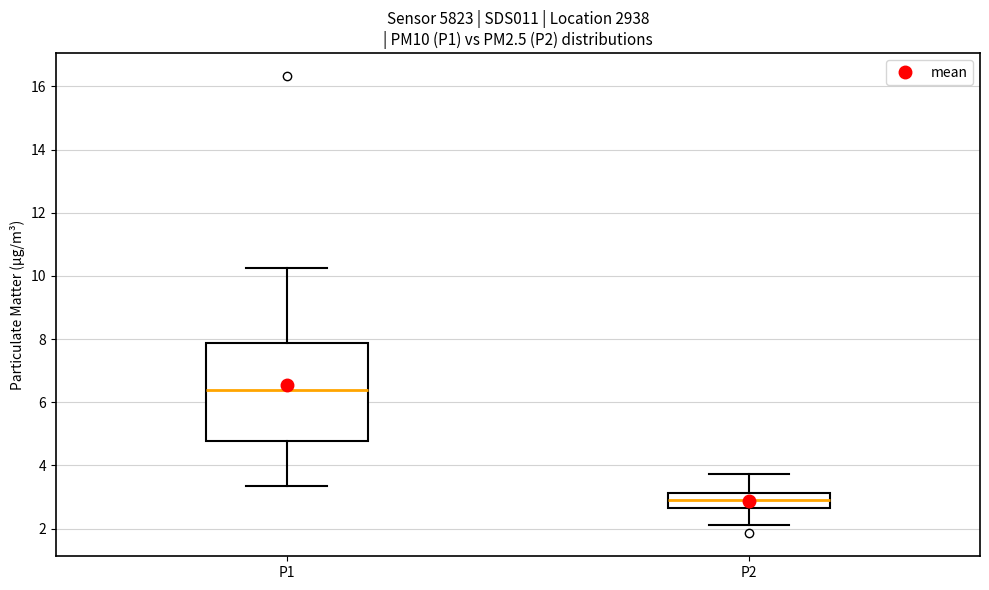

Where does the upper whisker of the box for P2 end on the y-axis? The values are not printed on the chart, so give them approximately, as read against the axis.

3.8